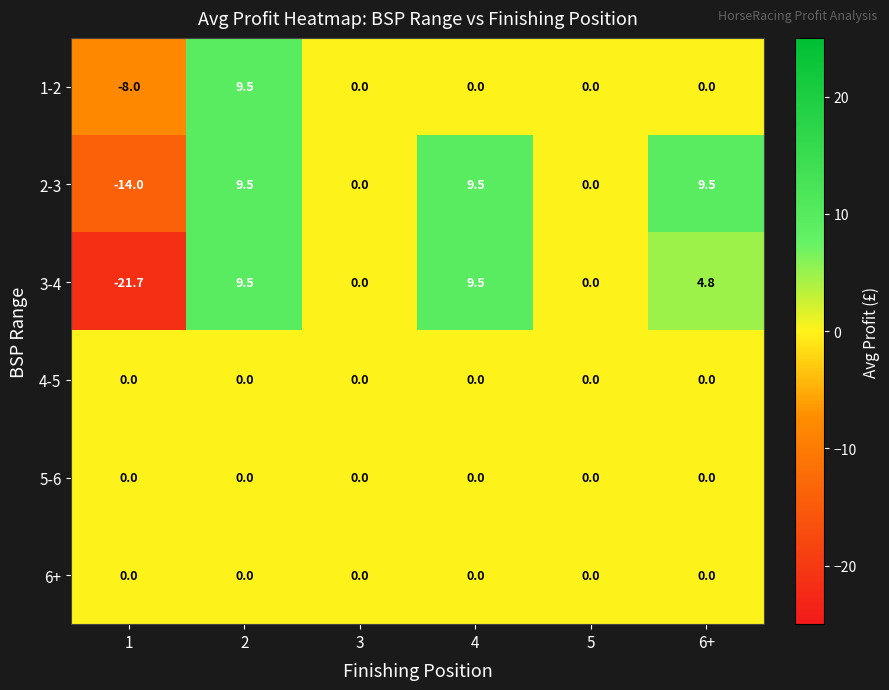

What is the maximum value for 3-4?

9.5